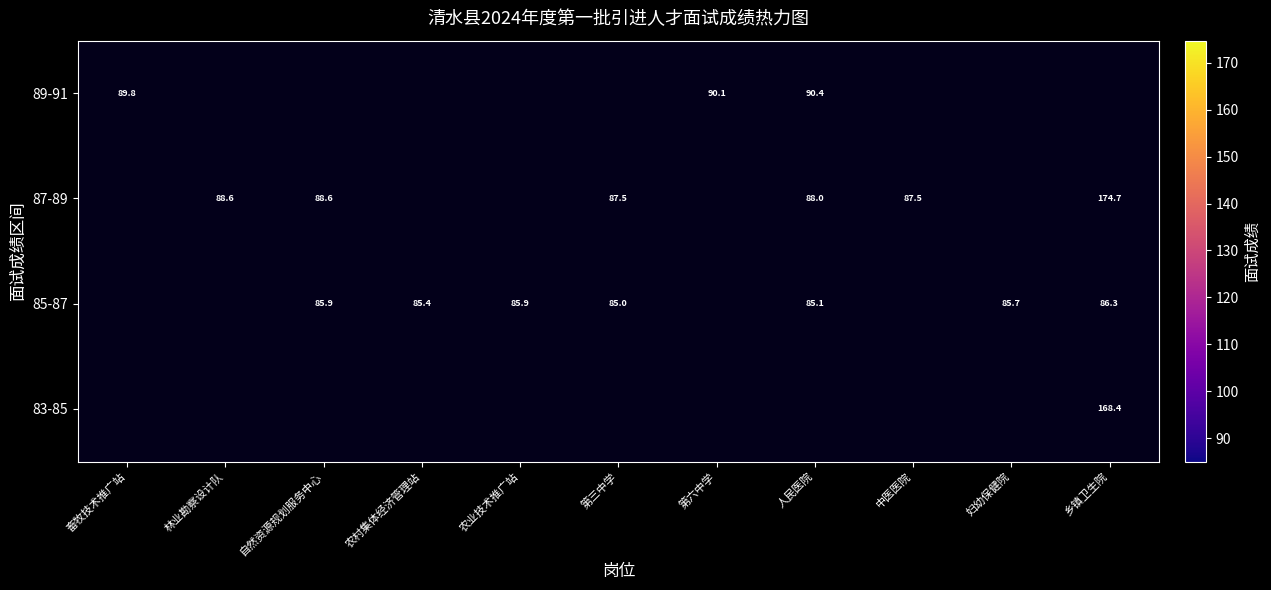

How many 87-89 values are between 174 and 175?

1